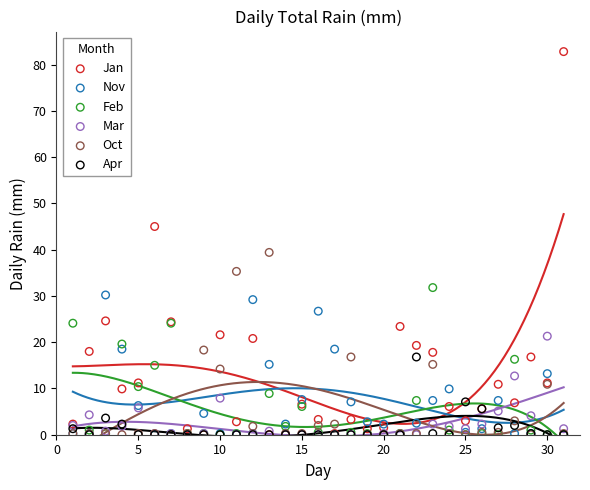

In the Jan series, what Y value is closest to 41?

45.0